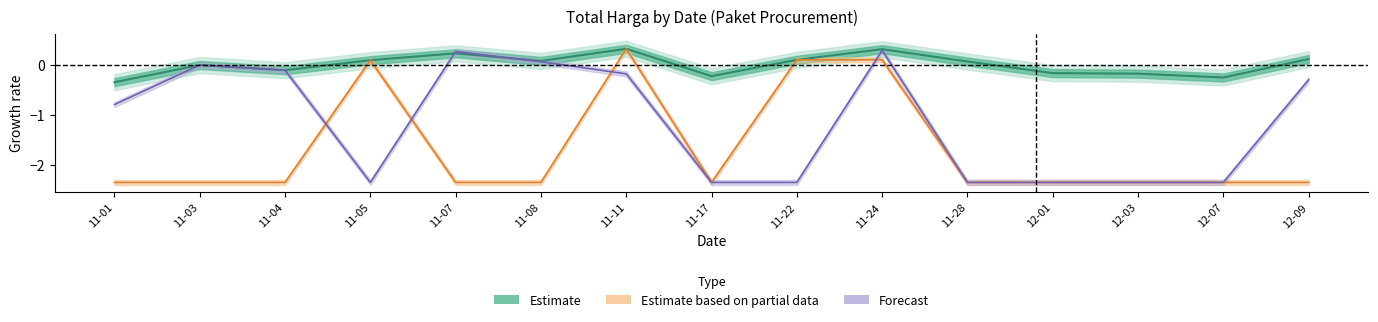

How many values in Forecast are above zero?

3